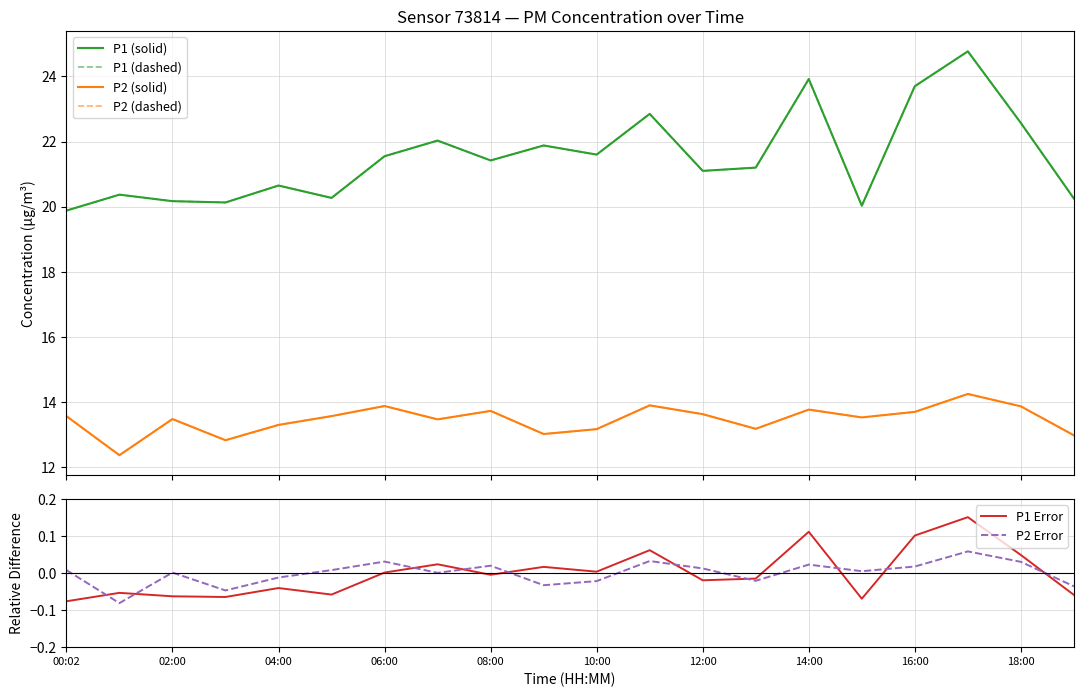

After their last crossing, which series has the higher values: P2 Error or P1 Error?

P2 Error